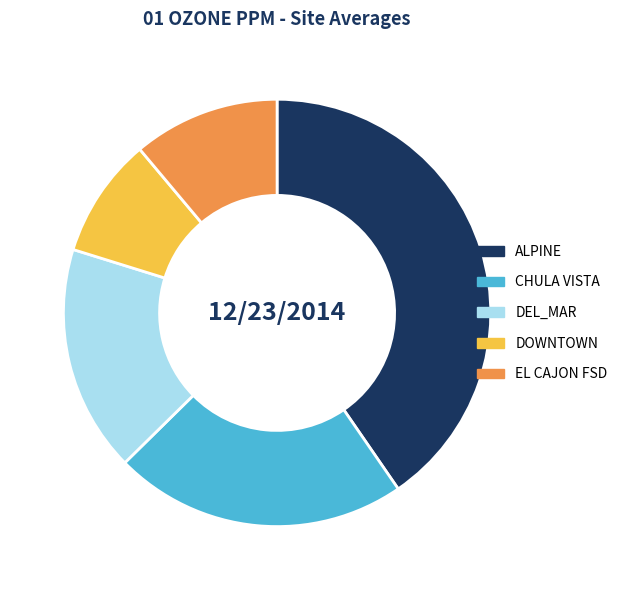

Count the number of slices in the pie.

5